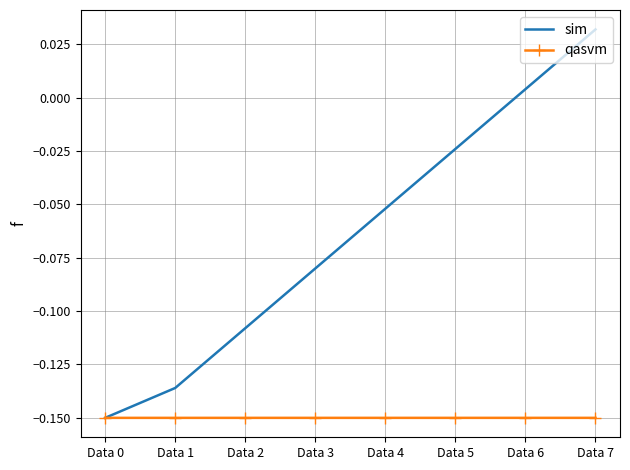

Rank the series at Data 5 from highest to lowest value.

sim, qasvm